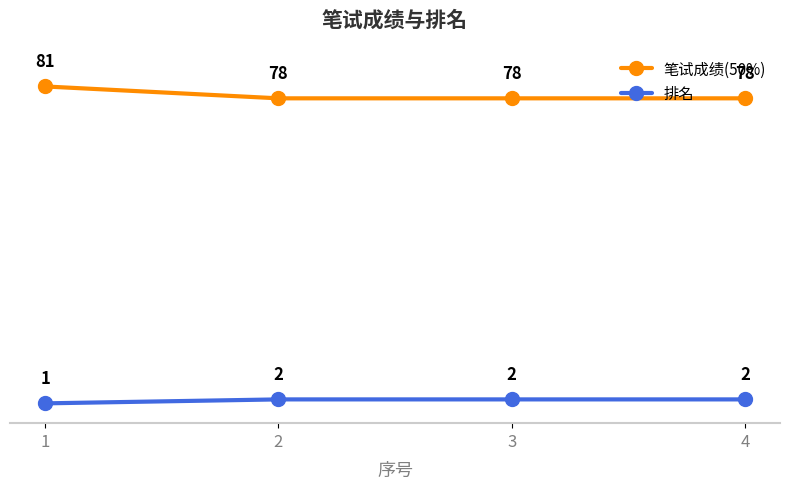

What is the average value of the 笔试成绩(50%) series?

79